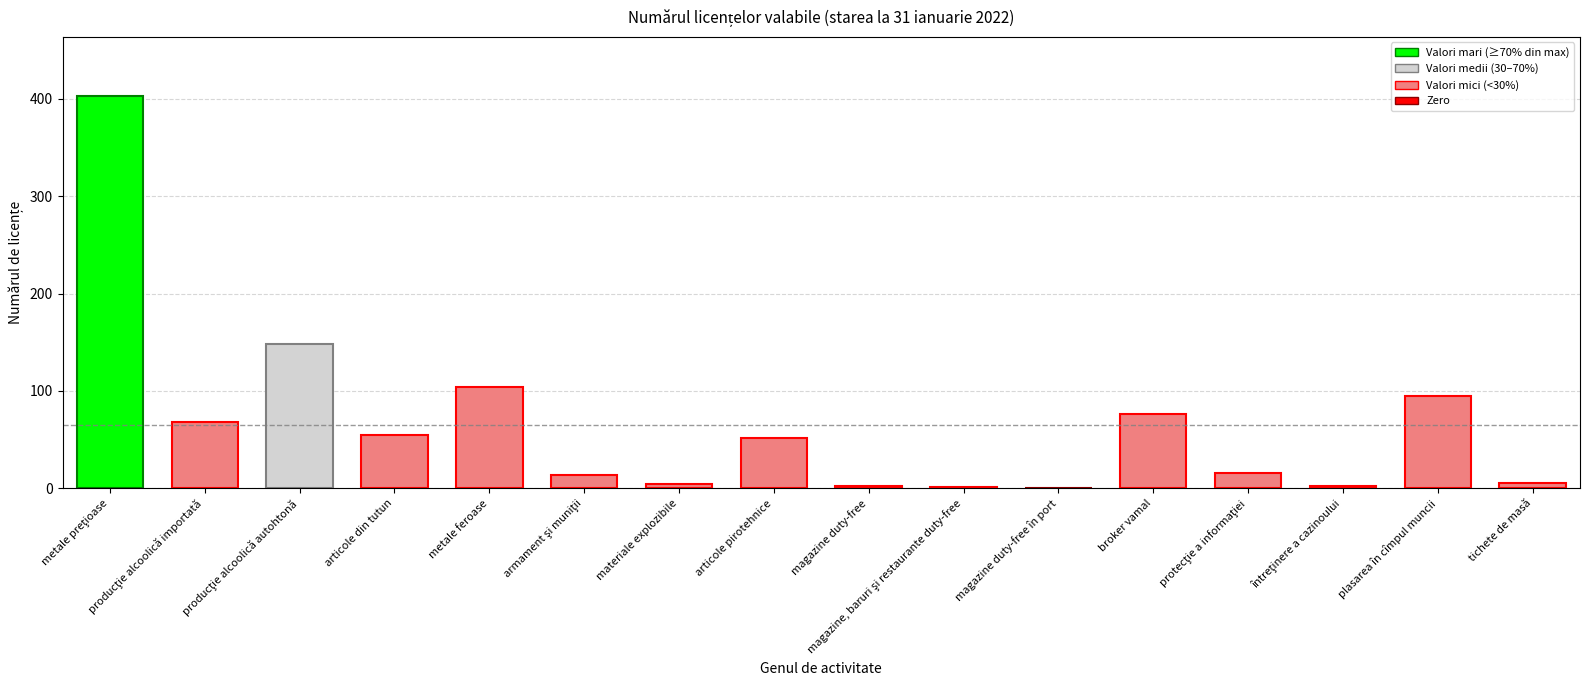

The value at metale preţioase is 99. True or false?

False